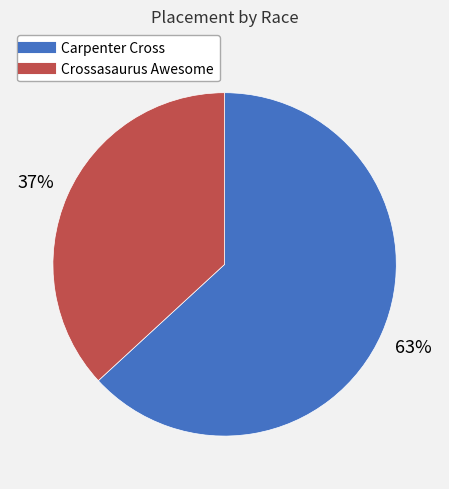

Is there a majority slice in this chart?

Yes